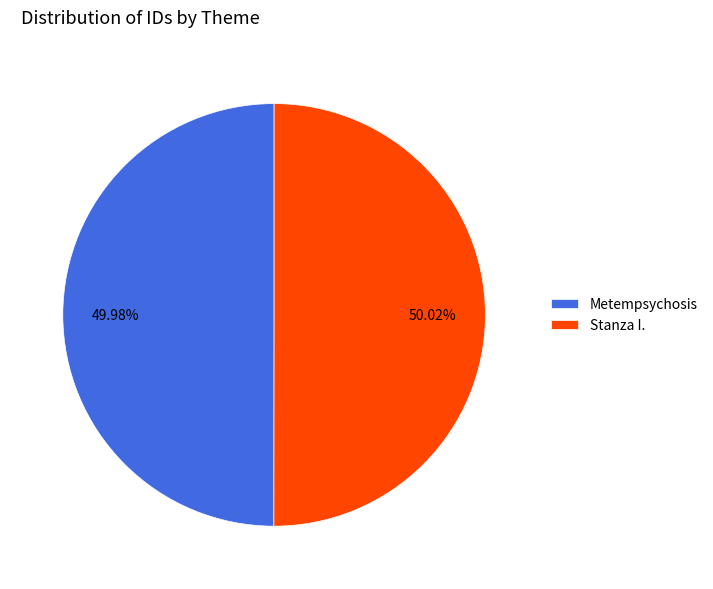

Approximately how many times larger is the value at Metempsychosis compared to Stanza I.?

1.0